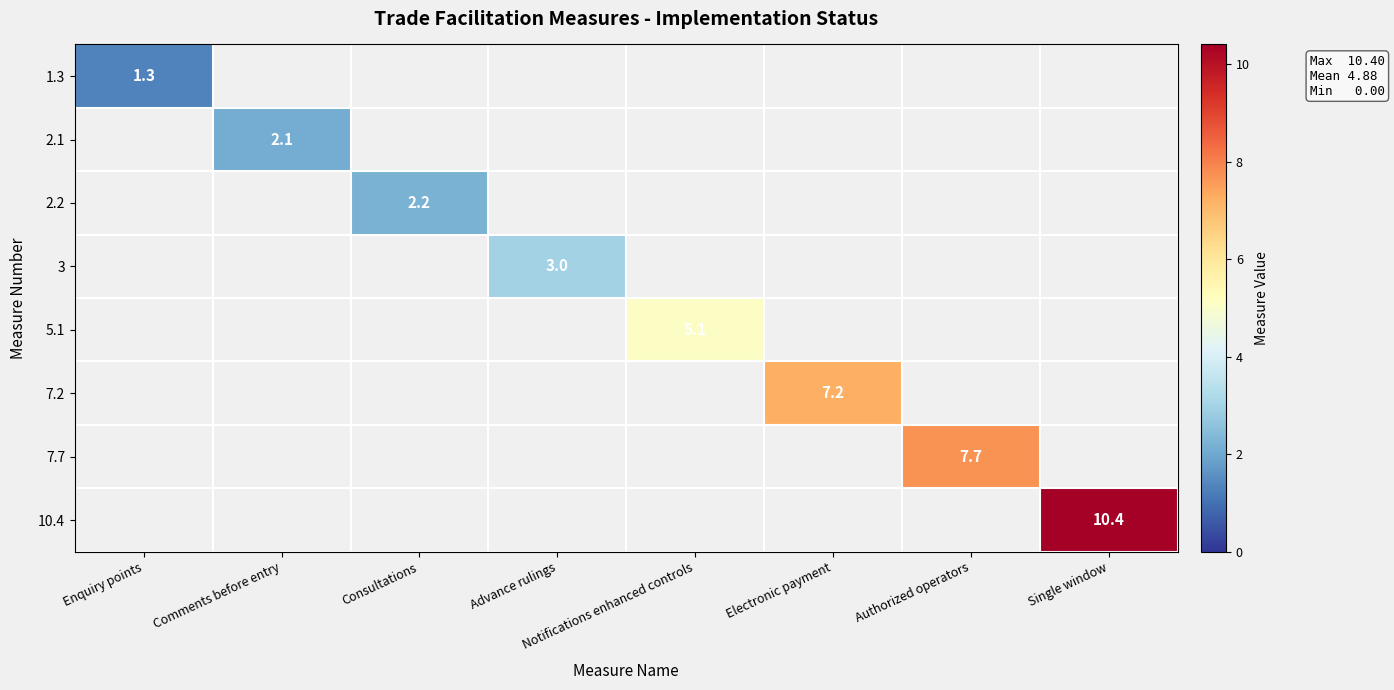

Is the value of 7.7 at Authorized operators greater than the value of 10.4 at Single window?

No